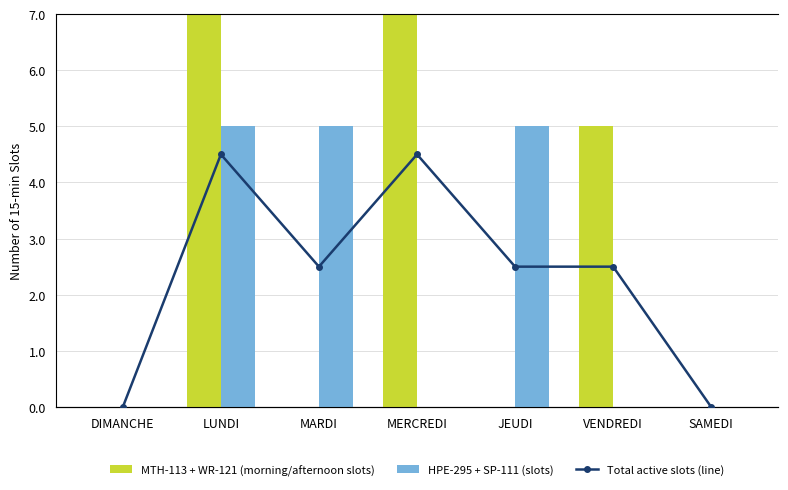

The value of MTH-113 + WR-121 (morning/afternoon slots) at DIMANCHE is 6.3. True or false?

False